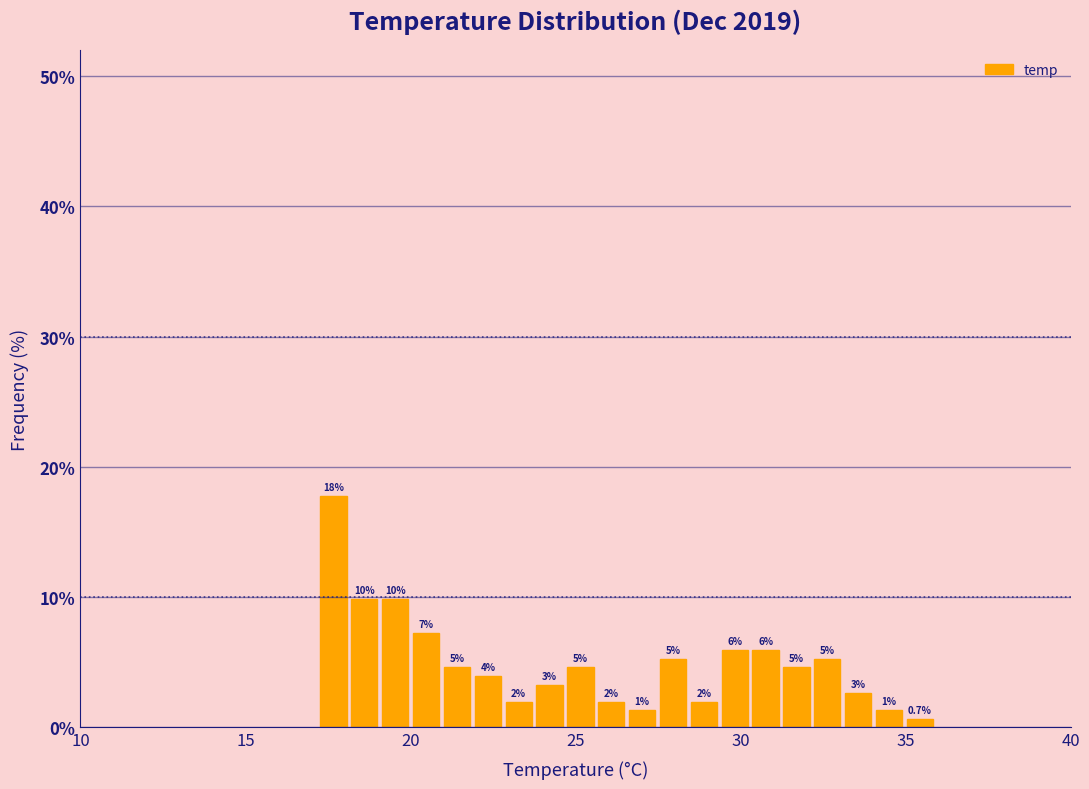

Read against the x-axis, roughly where is the centre of the tallest bar?

17.5